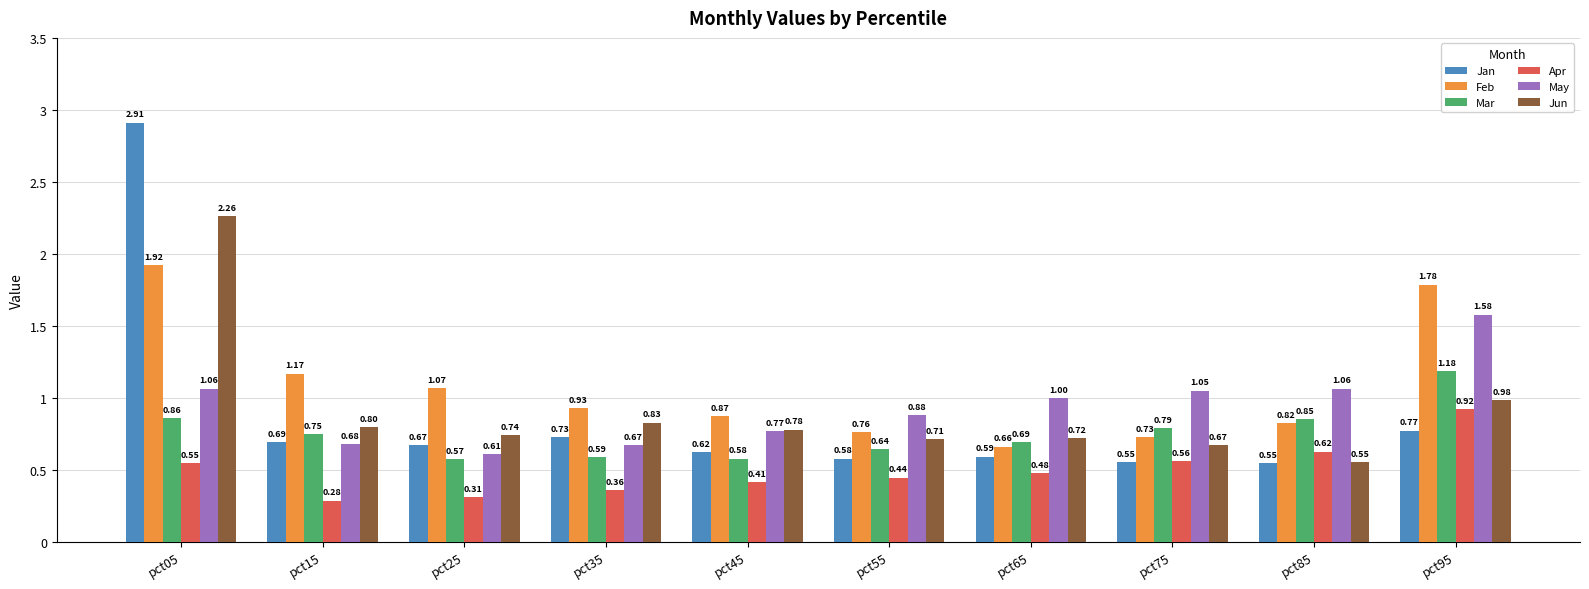

Which series has the widest spread of values?

Jan